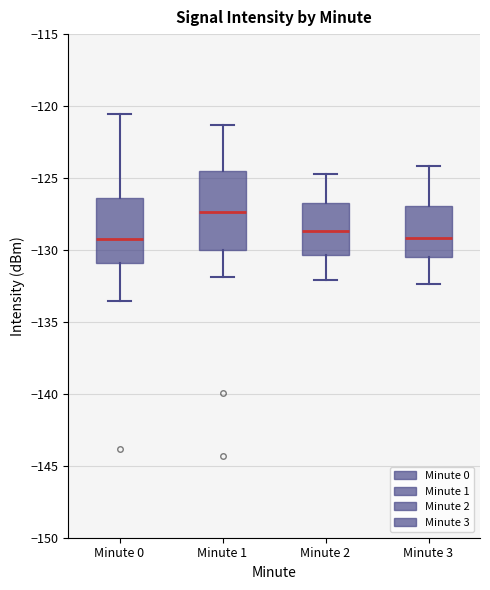

Where does the upper whisker of the box for Minute 2 end on the y-axis? The values are not printed on the chart, so give them approximately, as read against the axis.

-124.5